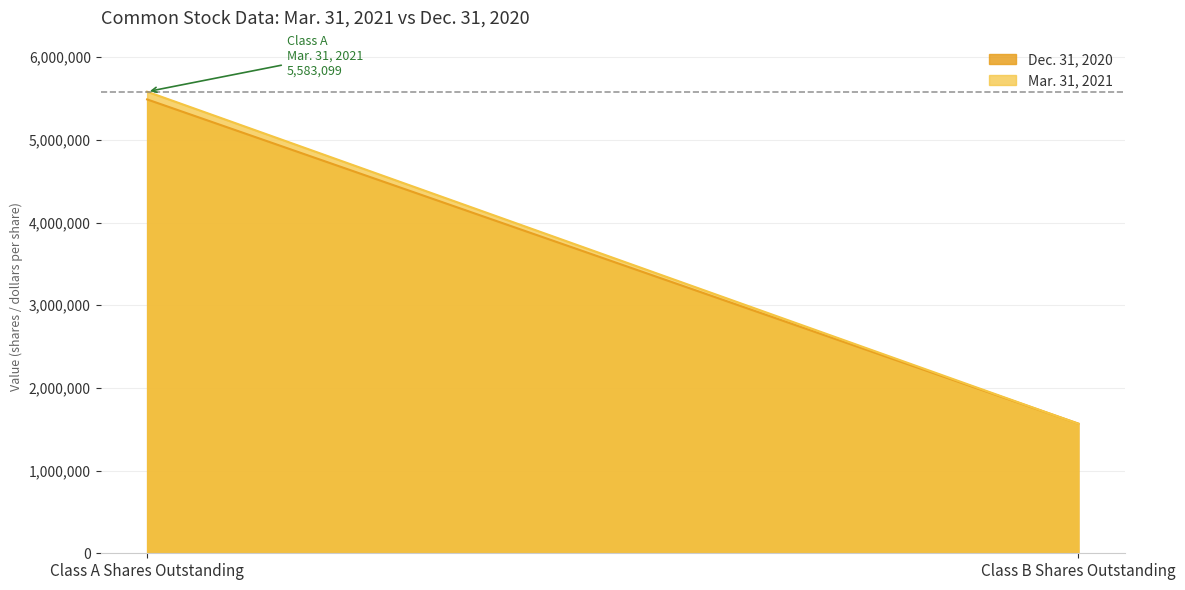

What is the difference between the maximum and minimum values in the Dec. 31, 2020 series?

3921405